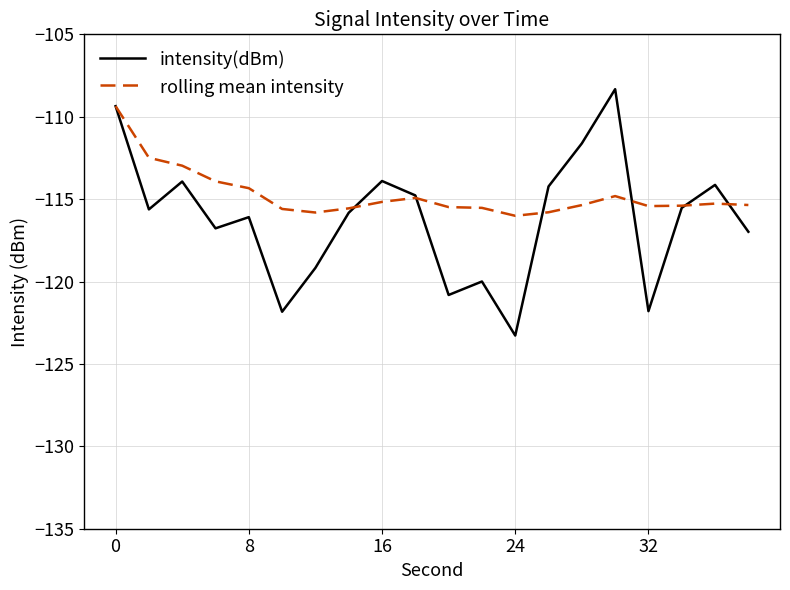

What are all the series names shown in the legend?

intensity(dBm), rolling mean intensity